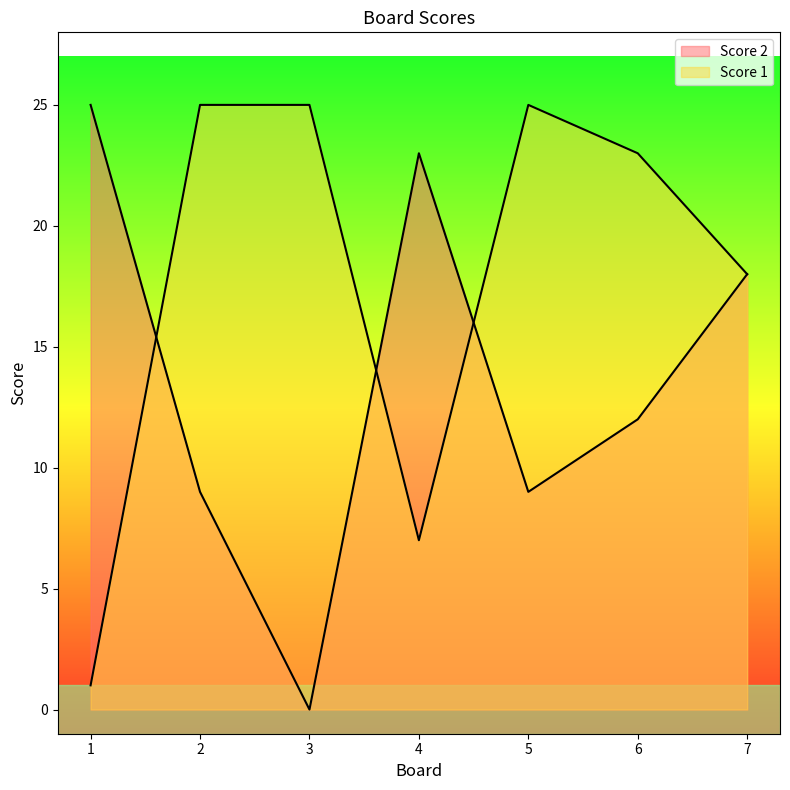

At which category is the sum across all series the highest?

7